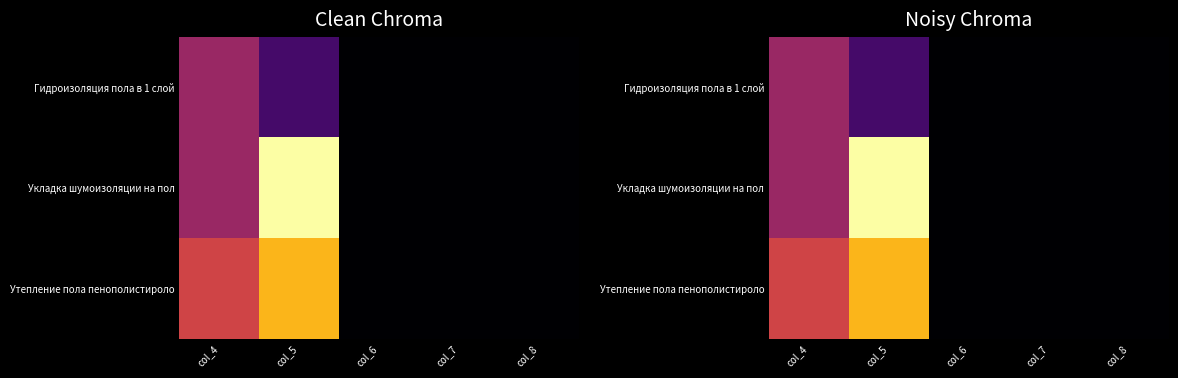

At which category is the sum across all series the highest?

col_5